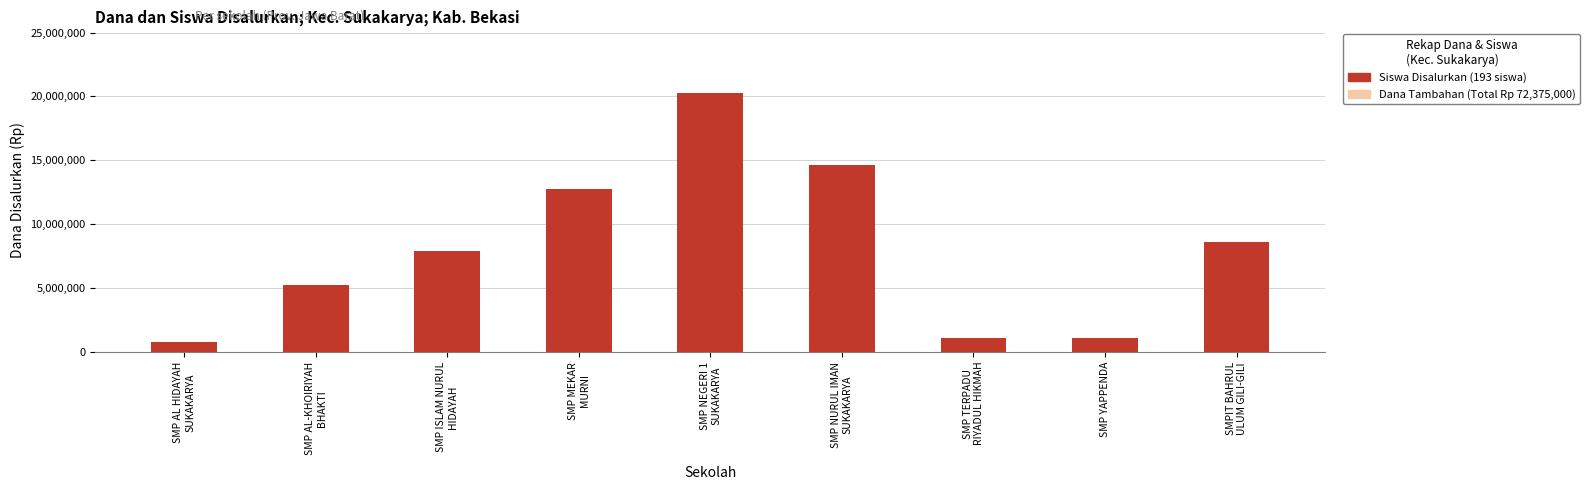

What is the label of the 7th bar from the left?

SMP TERPADU
RIYADUL HIKMAH